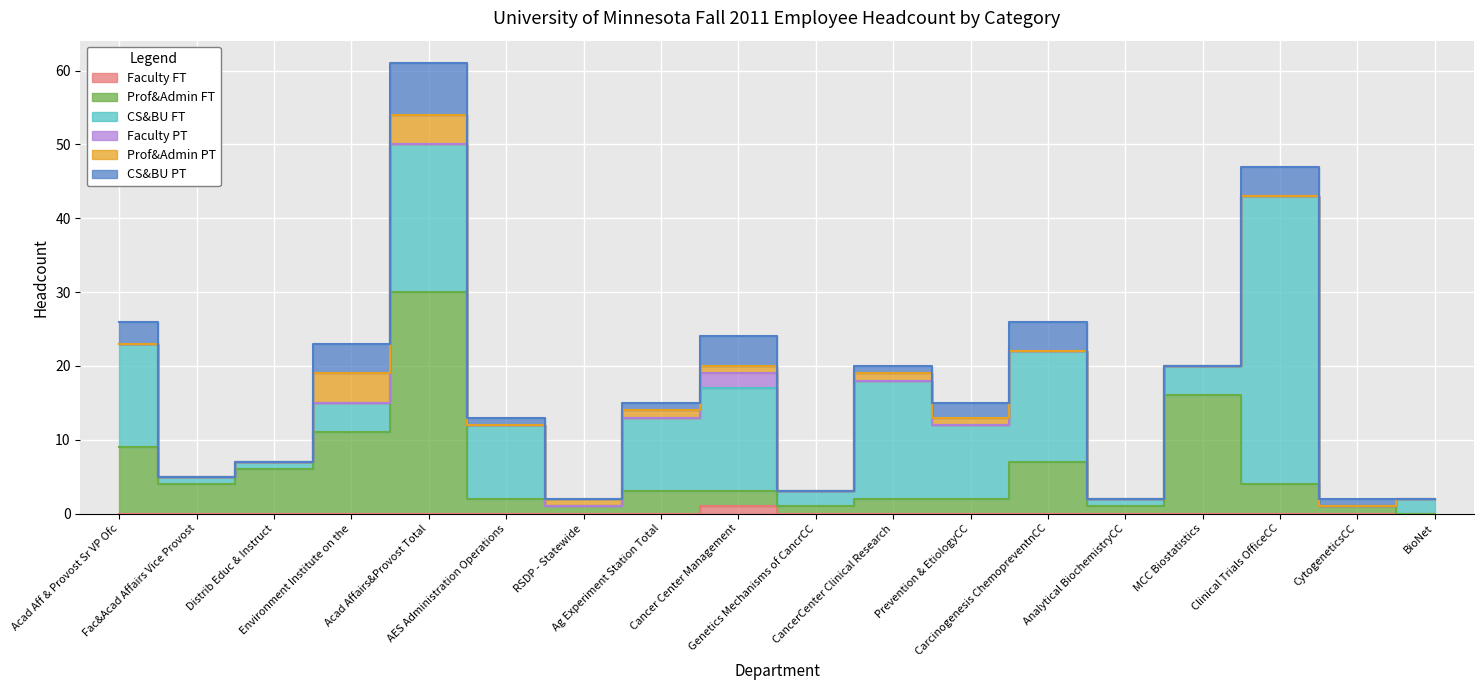

Between CancerCenter Clinical Research and MCC Biostatistics, which is larger?

CancerCenter Clinical Research